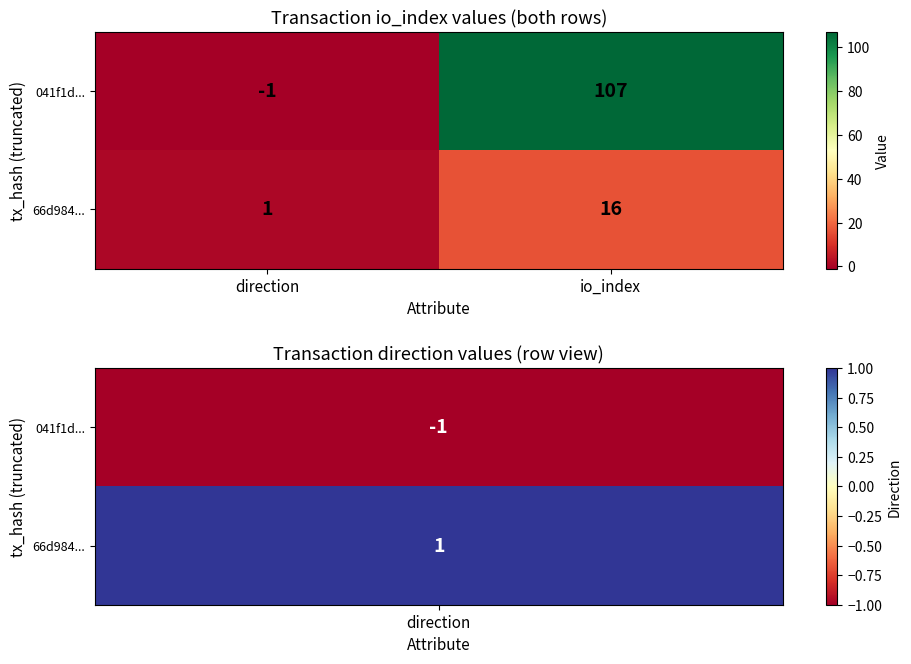

The 66d984... series shows 1 at direction. True or false?

True